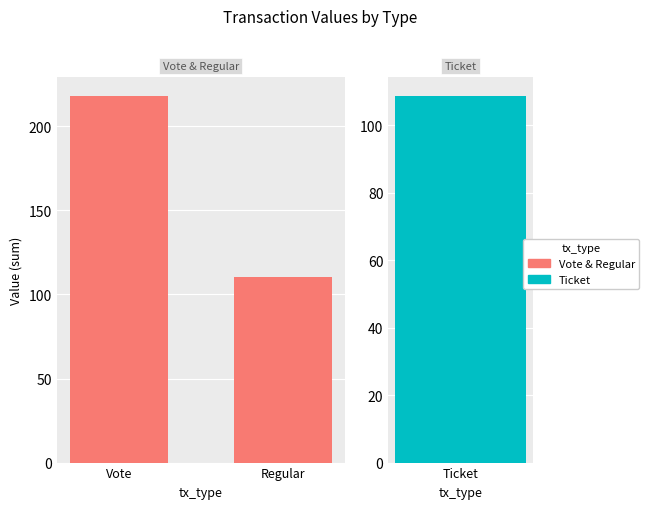

What is the value of the 2nd bar from the left?

110.4